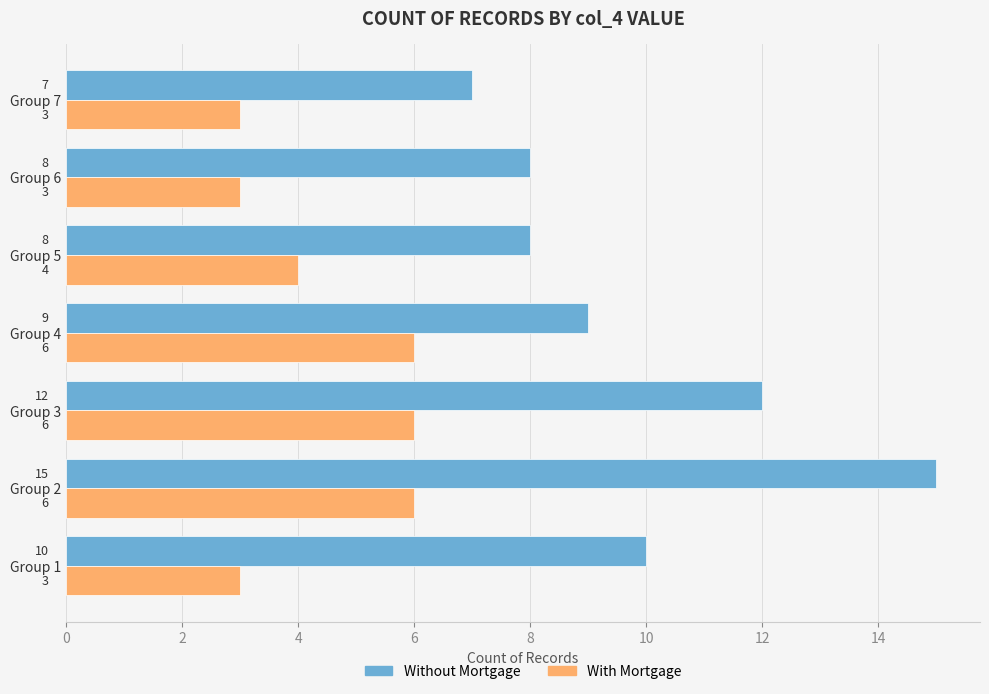

What is the sum of all Without Mortgage values?

69